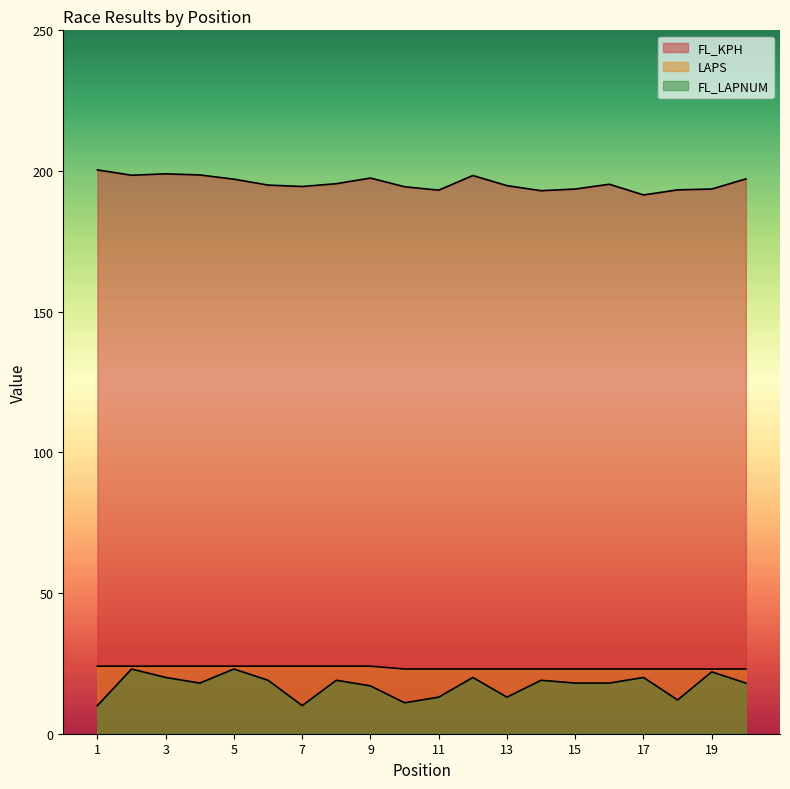

The FL_LAPNUM series shows 5.0 at 18. True or false?

False